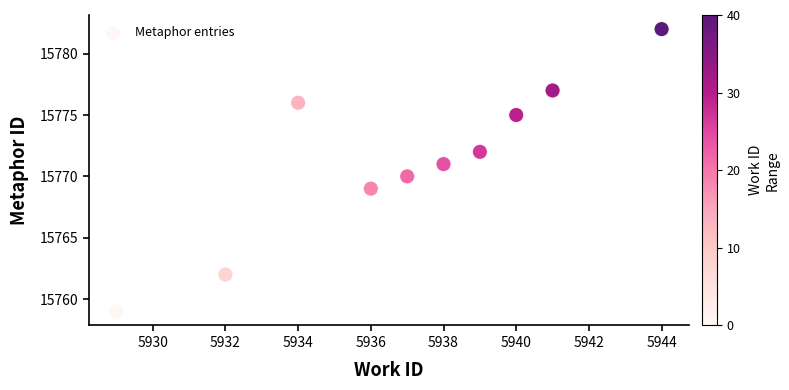

What is the average X value?

5937